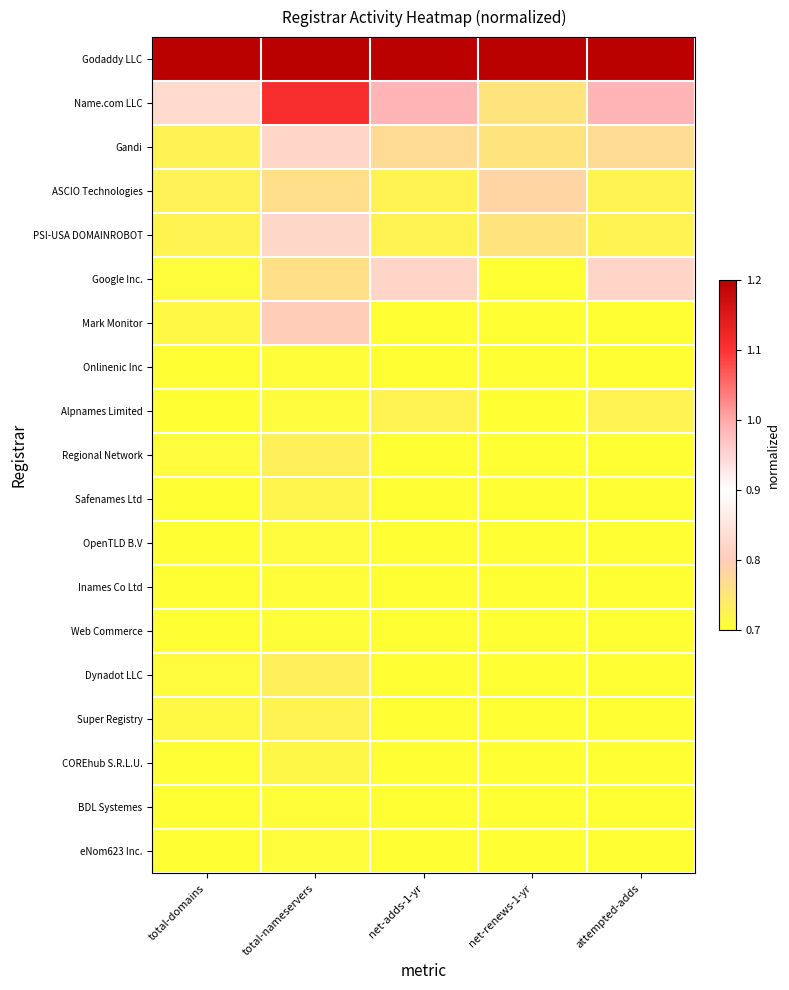

At how many categories does at least one series exceed 1?

5